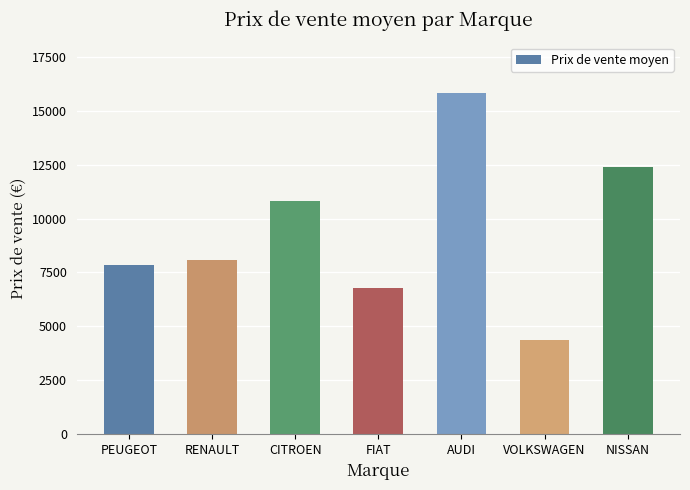

Which label corresponds to the largest value in the chart?

AUDI